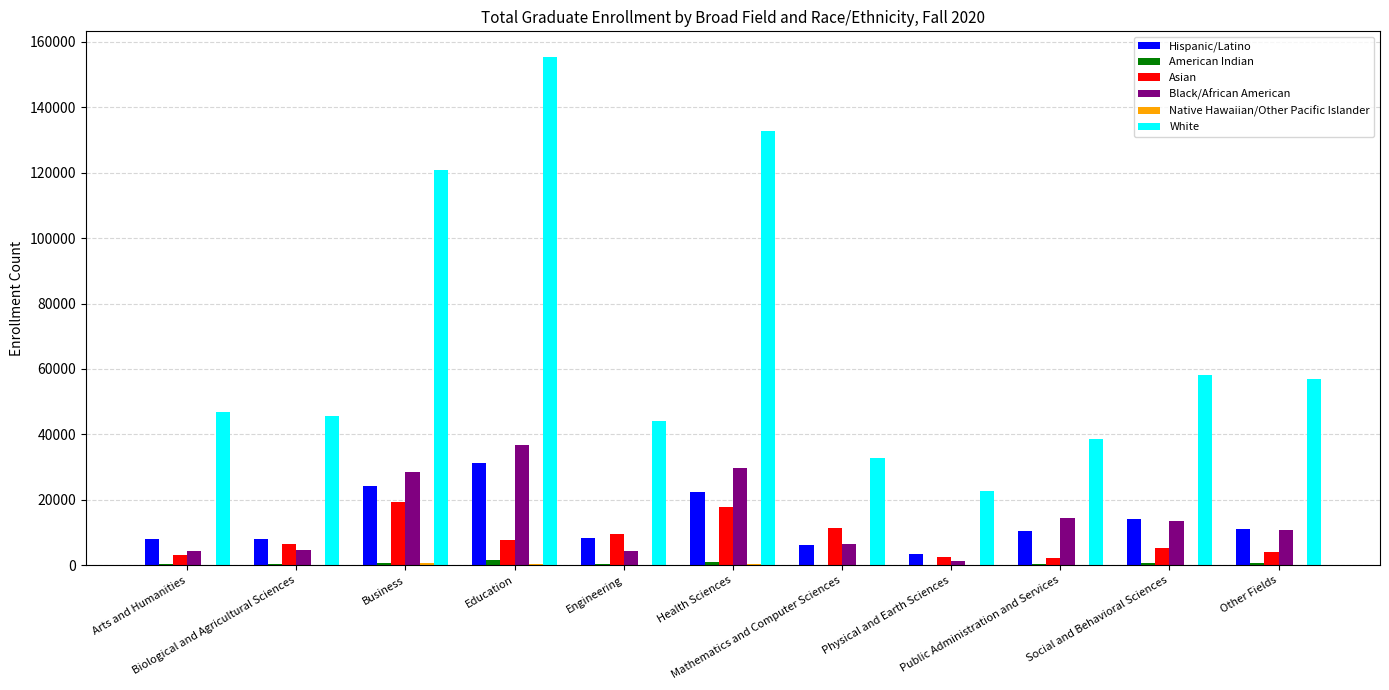

What is the sum of all Asian values?

89928